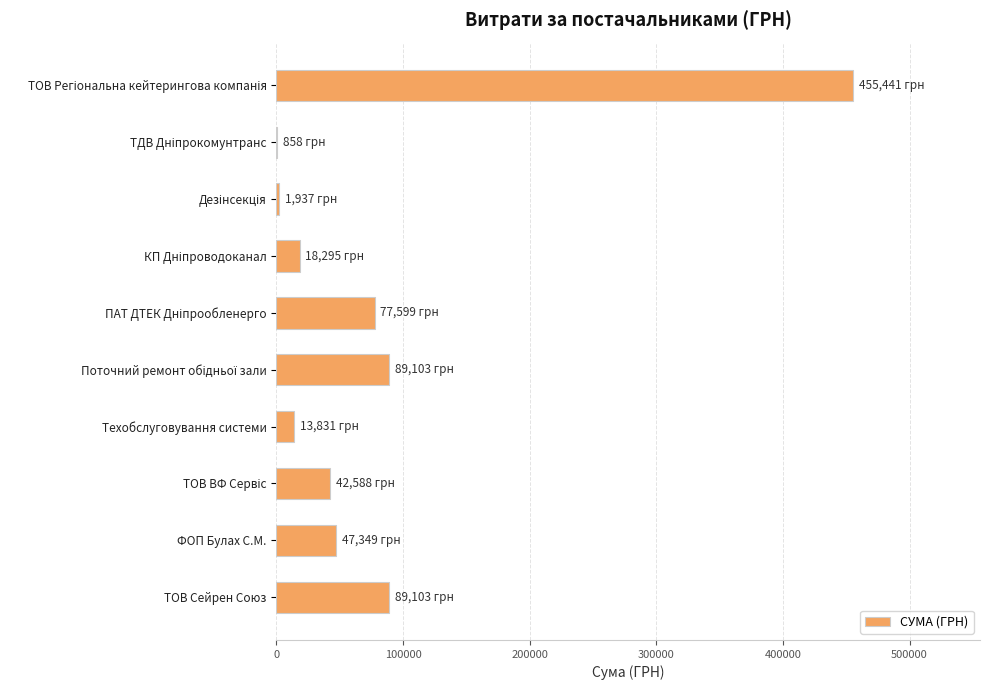

Is it true that the value at ТОВ Сейрен Союз is 32556.7?

False